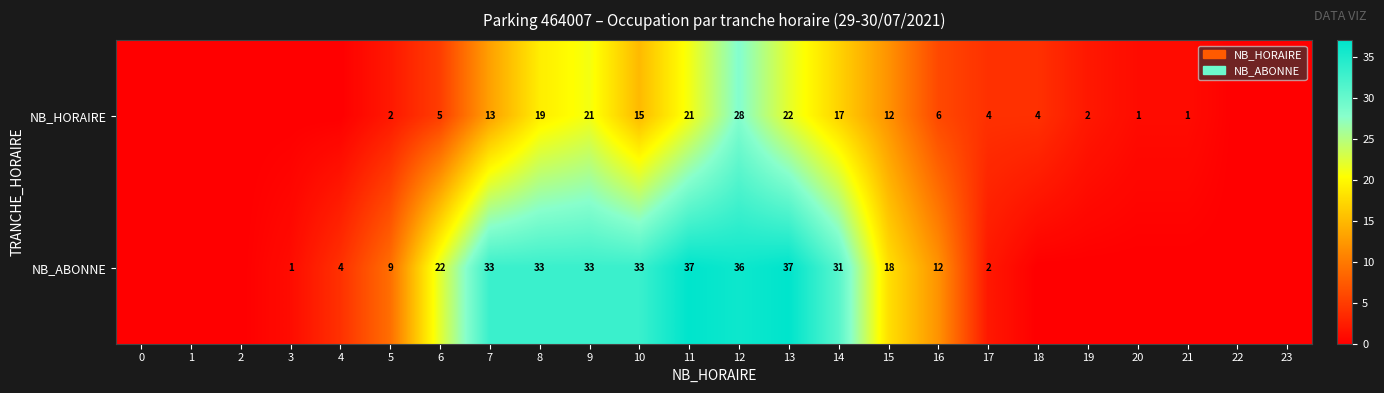

At 11, list the series in order from smallest to largest.

NB_HORAIRE, NB_ABONNE